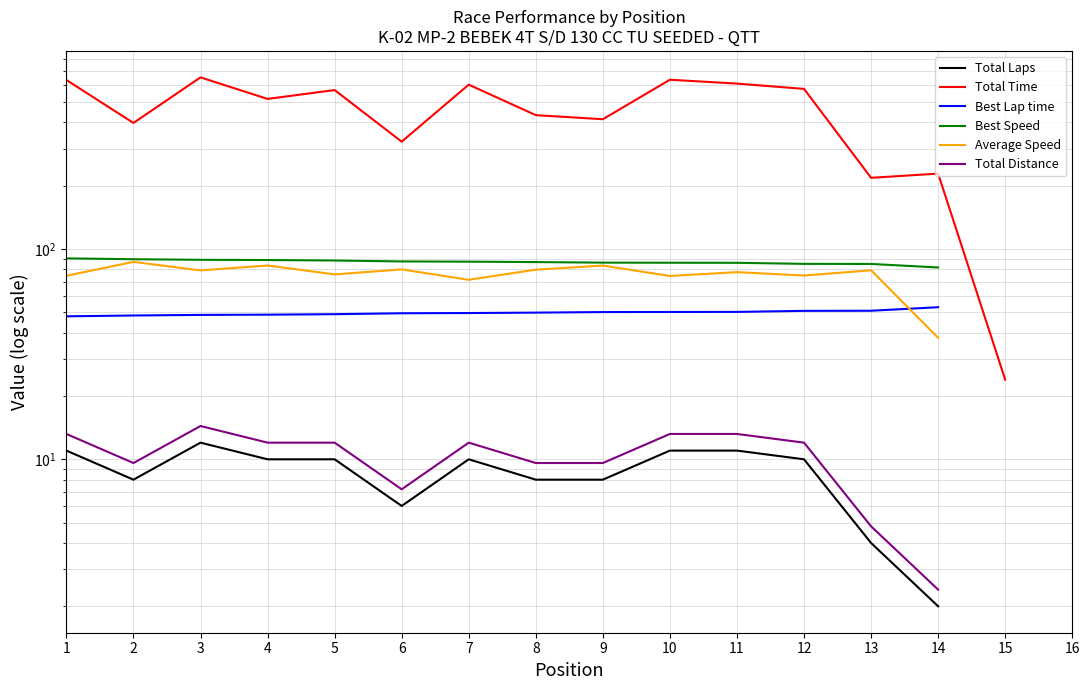

True or false: Total Laps and Average Speed cross at least once.

False